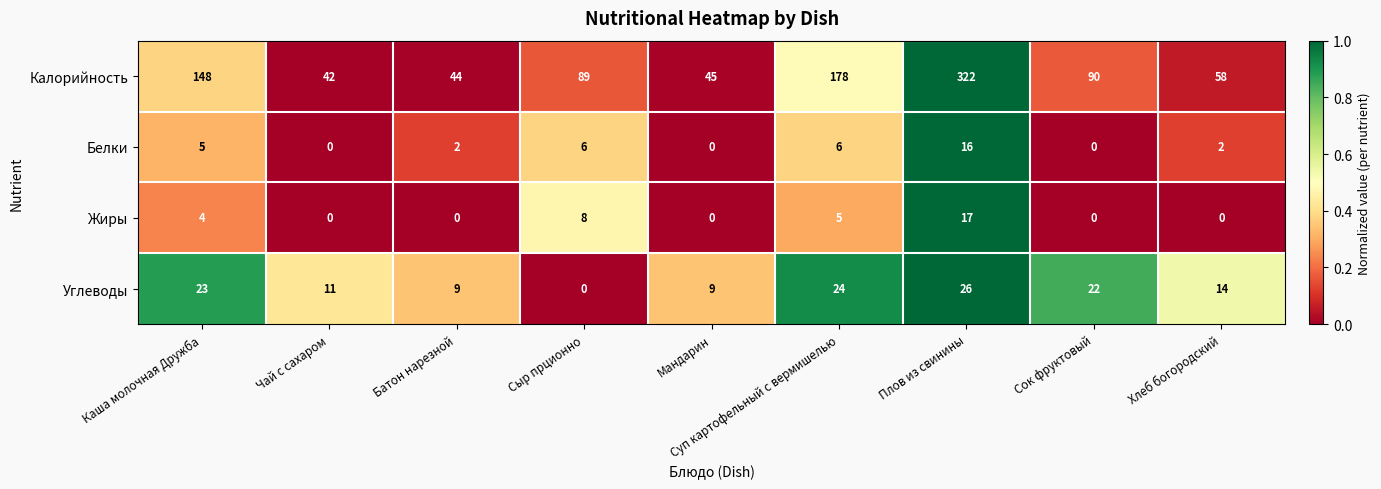

Rank the series by their maximum value, from highest to lowest.

Калорийность, Углеводы, Жиры, Белки